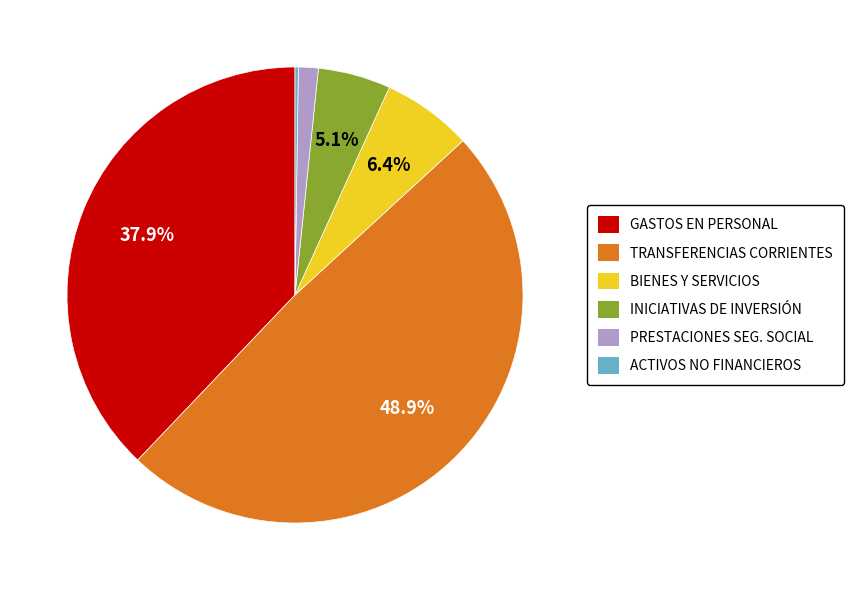

Is there any slice that represents more than half of the pie?

No